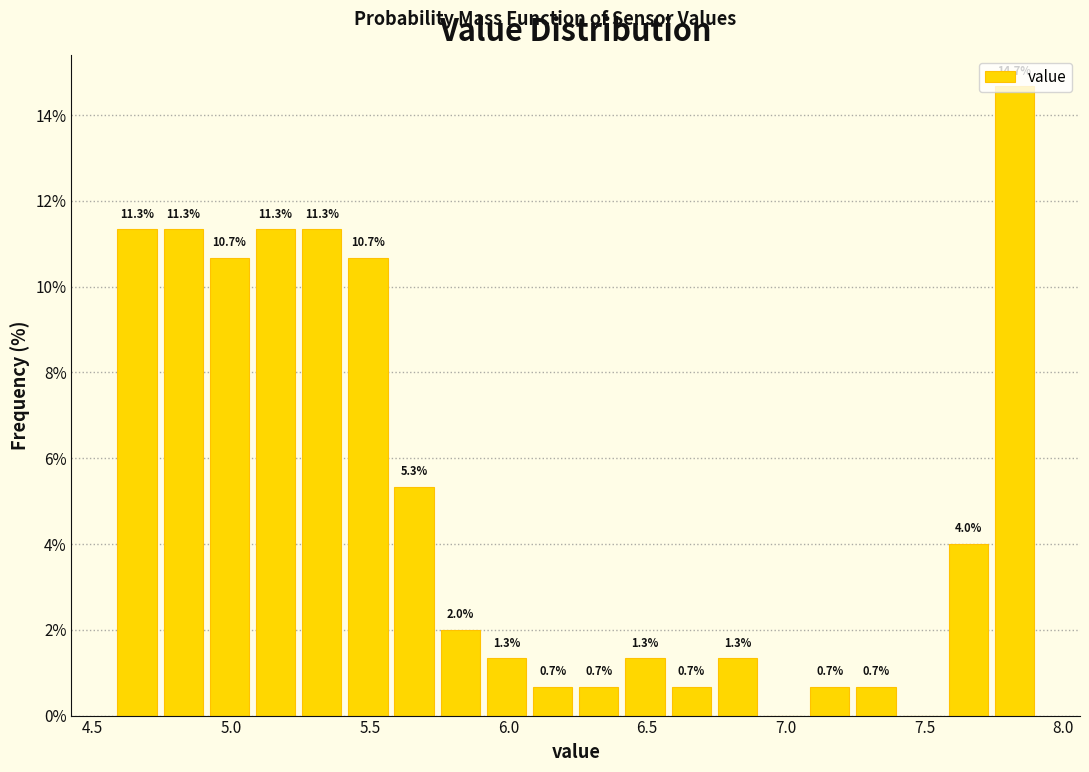

Around what value on the x-axis is the tallest bar? Give the approximate position of its centre, as read against the axis.

7.80